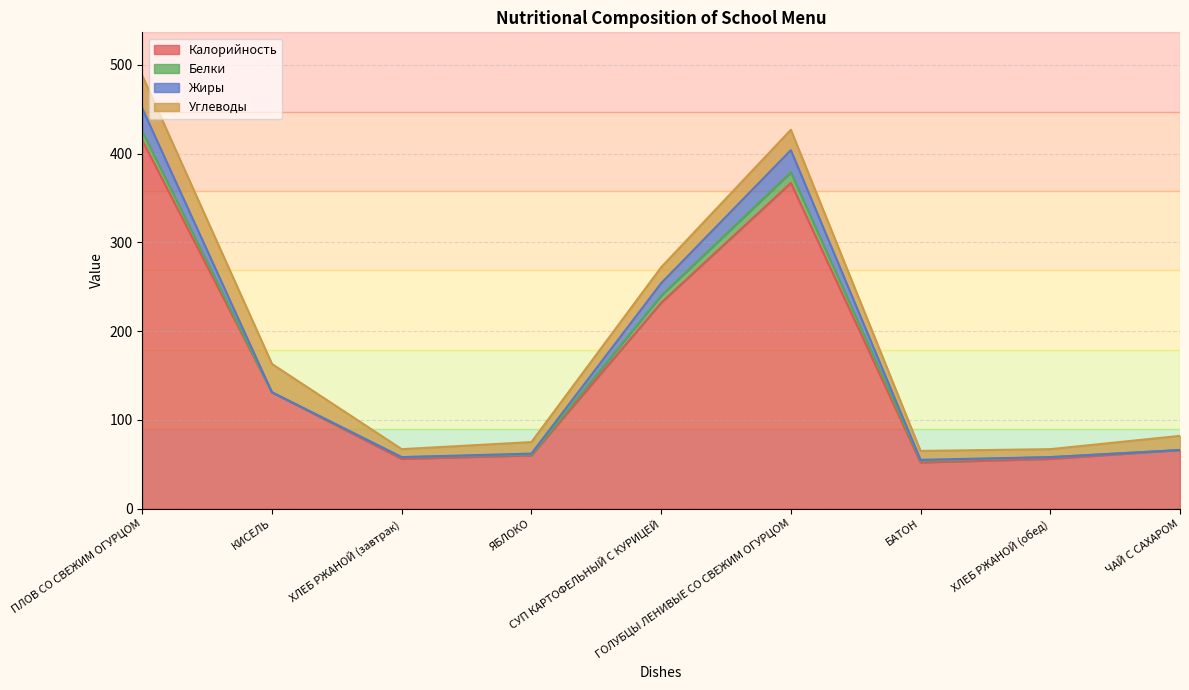

What is the lowest value of the Калорийность series?

52